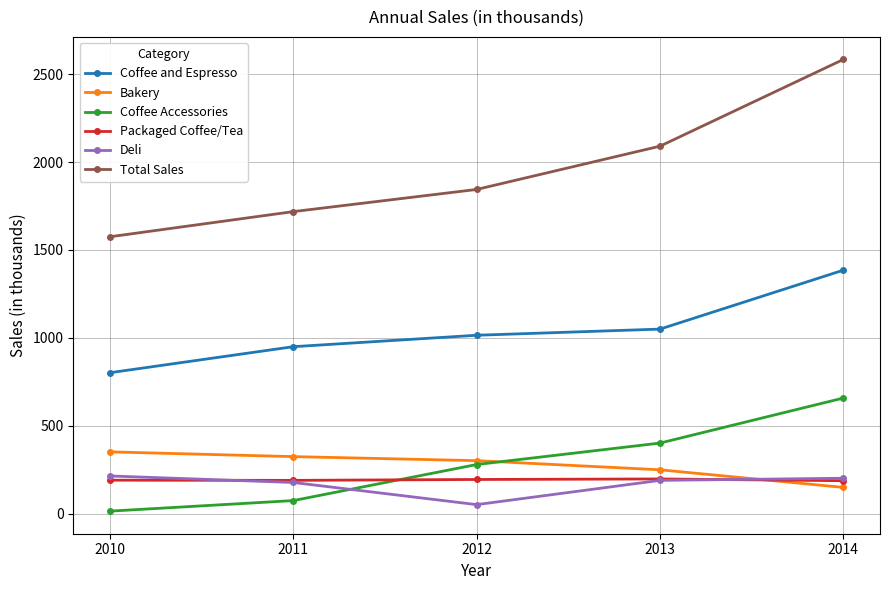

True or false: Deli and Coffee Accessories cross at least once.

True